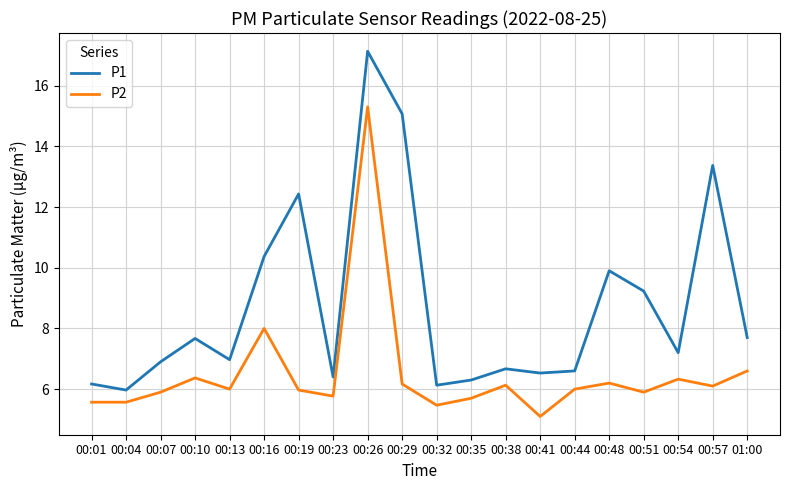

True or false: P1 and P2 intersect in this chart.

False